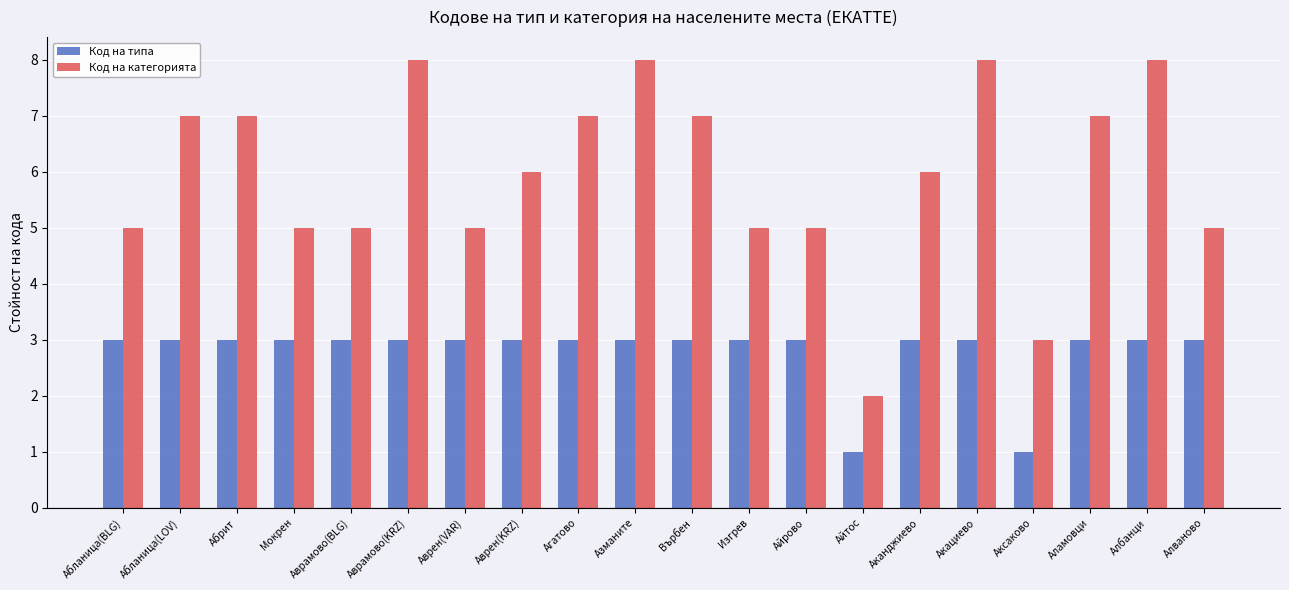

Reading left to right, what are all the values shown in this chart?

Код на типа: Абланица(BLG)=3	Абланица(LOV)=3	Абрит=3	Мокрен=3	Аврамово(BLG)=3	Аврамово(KRZ)=3	Аврен(VAR)=3	Аврен(KRZ)=3	Агатово=3	Азманите=3	Върбен=3	Изгрев=3	Айрово=3	Айтос=1	Аканджиево=3	Акациево=3	Аксаково=1	Аламовци=3	Албанци=3	Алваново=3
Код на категорията: Абланица(BLG)=5	Абланица(LOV)=7	Абрит=7	Мокрен=5	Аврамово(BLG)=5	Аврамово(KRZ)=8	Аврен(VAR)=5	Аврен(KRZ)=6	Агатово=7	Азманите=8	Върбен=7	Изгрев=5	Айрово=5	Айтос=2	Аканджиево=6	Акациево=8	Аксаково=3	Аламовци=7	Албанци=8	Алваново=5